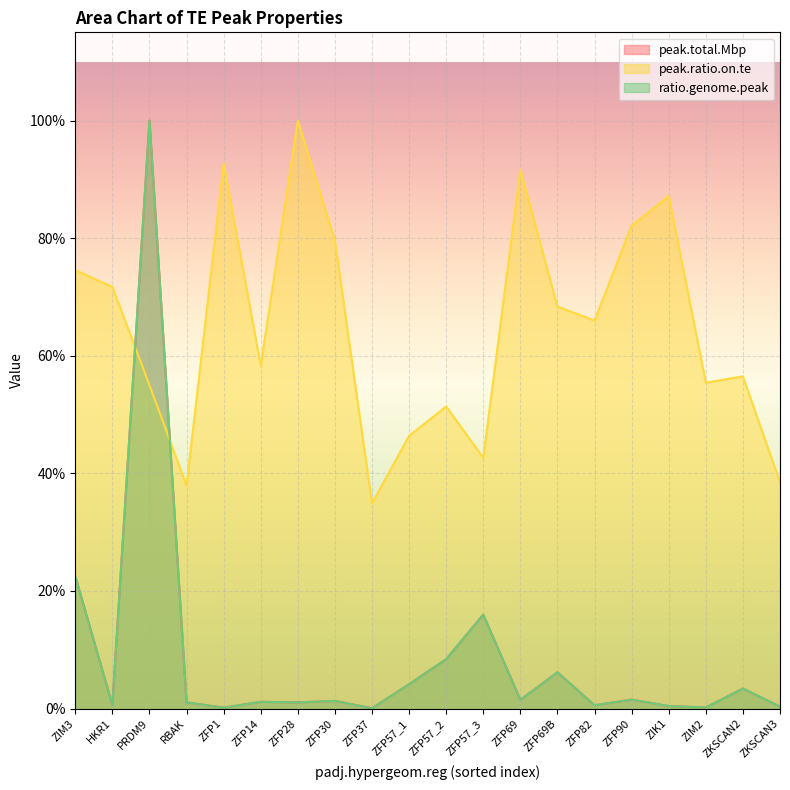

At which label is peak.total.Mbp closest to 0?

ZFP37